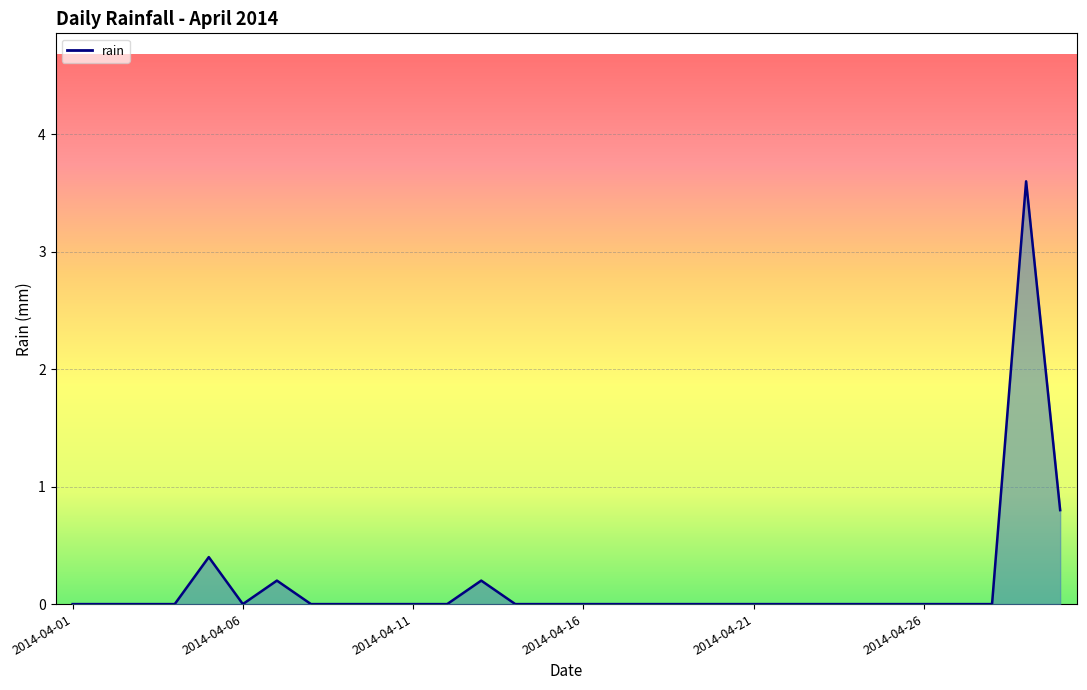

What is the difference between the maximum and minimum values?

3.6